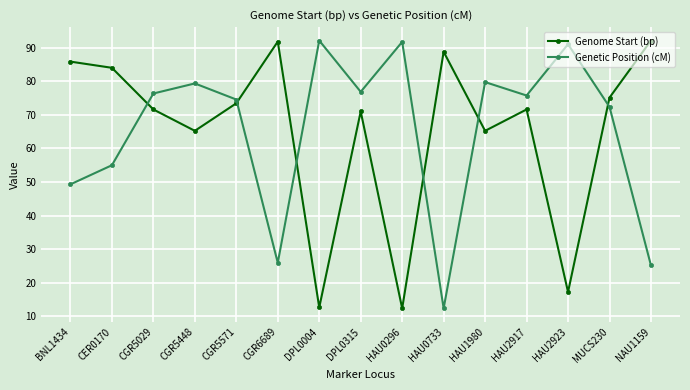

Rank the series at BNL1434 from highest to lowest value.

Genome Start (bp), Genetic Position (cM)